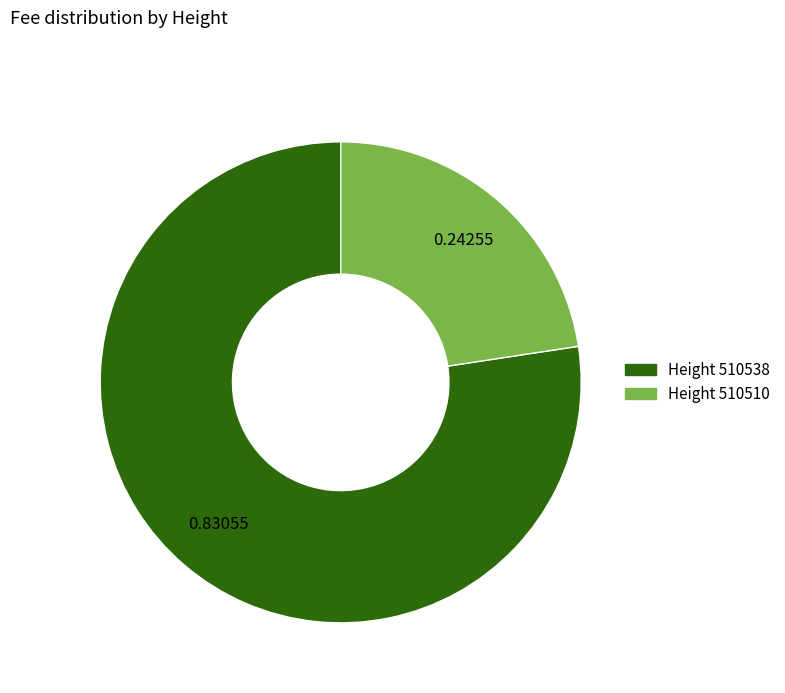

Does any single category account for the majority?

Yes